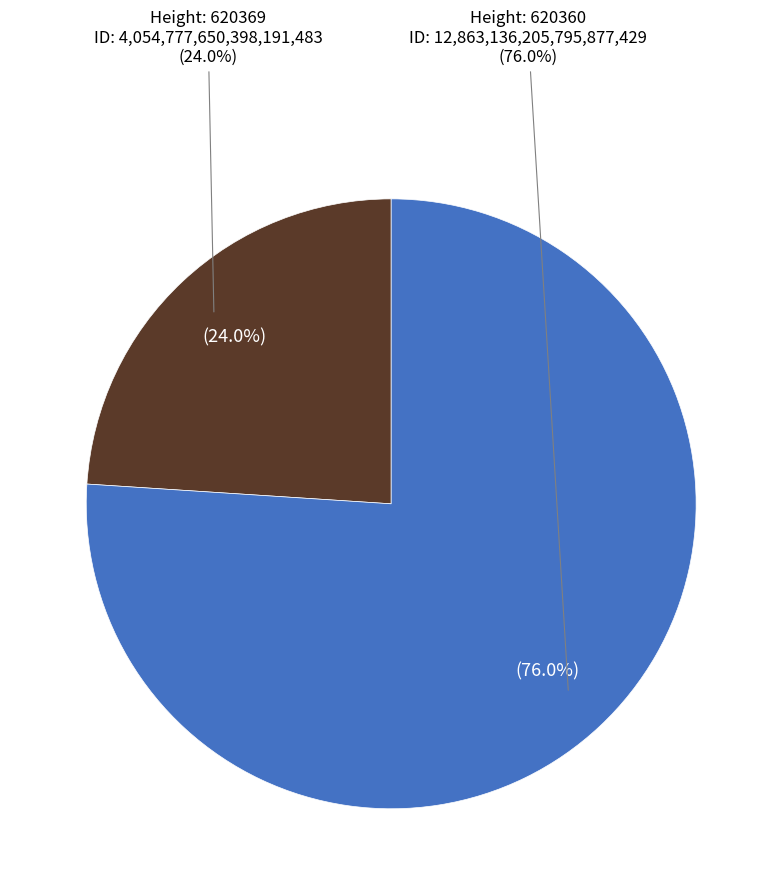

What is the majority slice?

620360